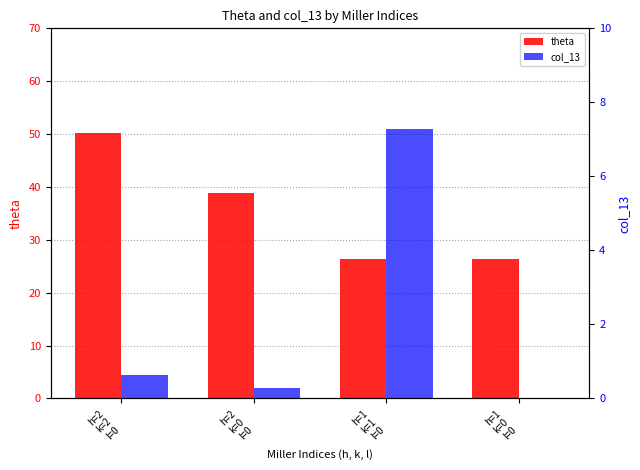

Between h=2
k=0
l=0 and h=1
k=0
l=0, which series saw the biggest shift?

theta